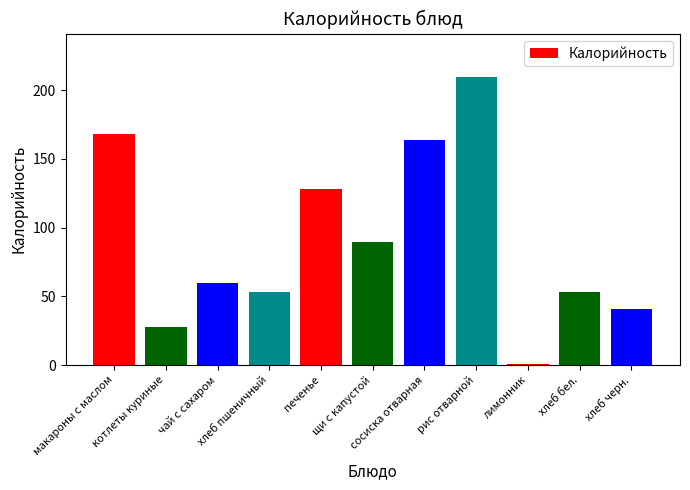

What is the difference between the maximum and minimum values?

208.7